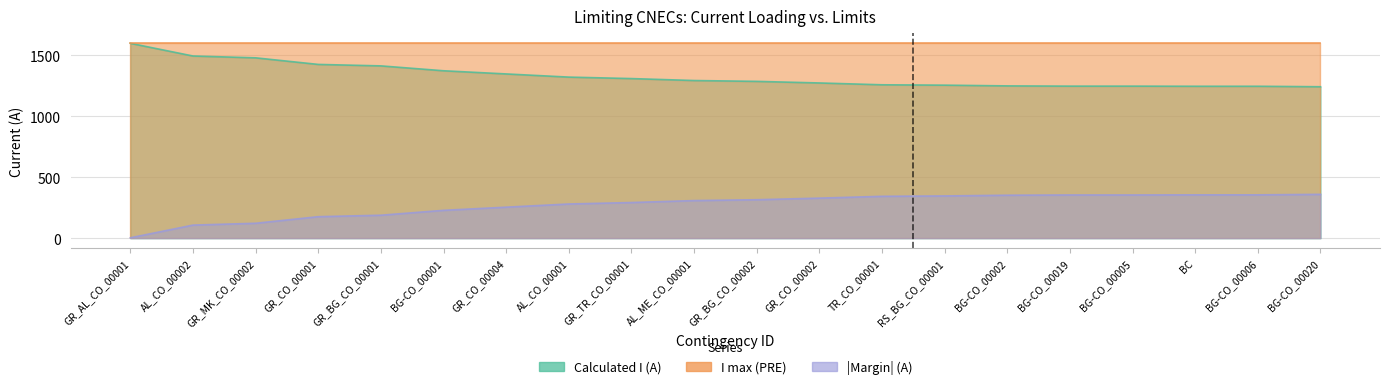

What is the label of the 3rd point from the right?

BC